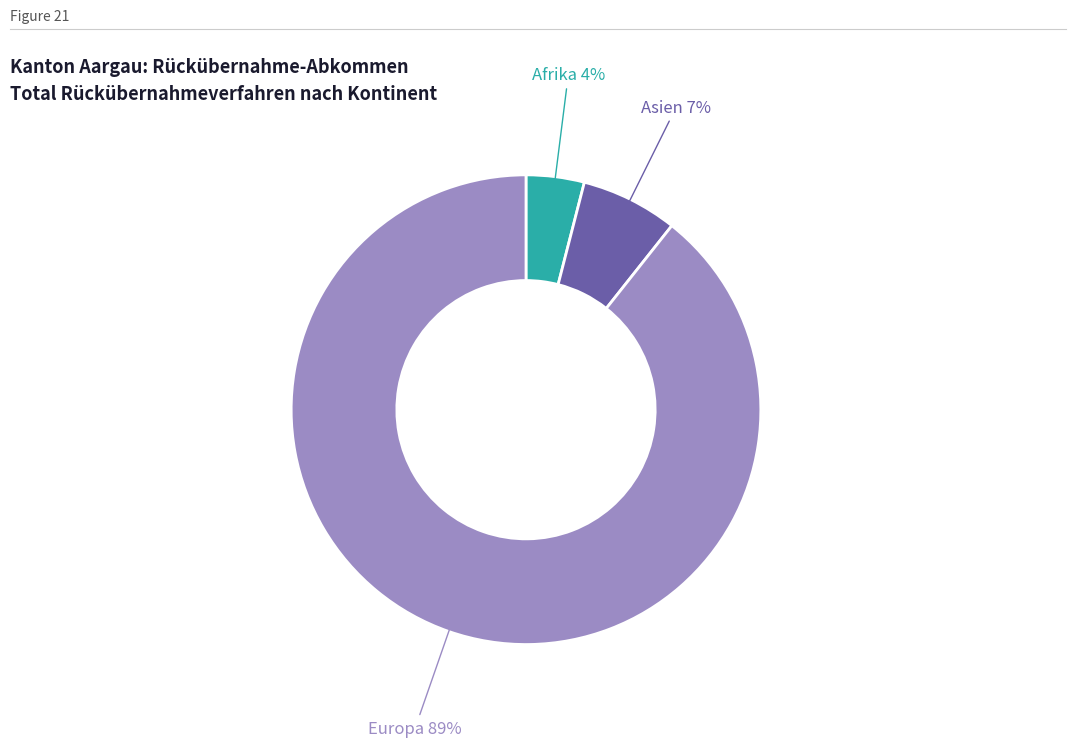

Count the number of slices in the pie.

3